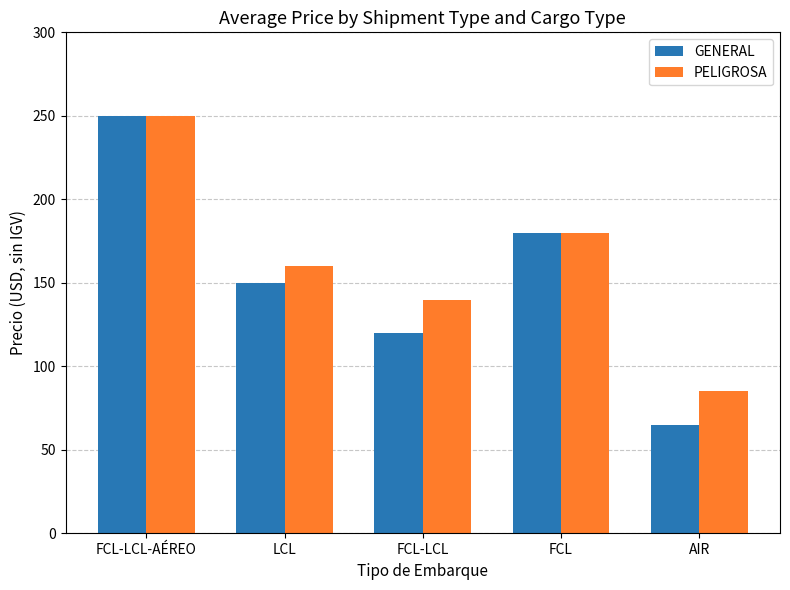

Is it true that PELIGROSA equals 180 at FCL?

True